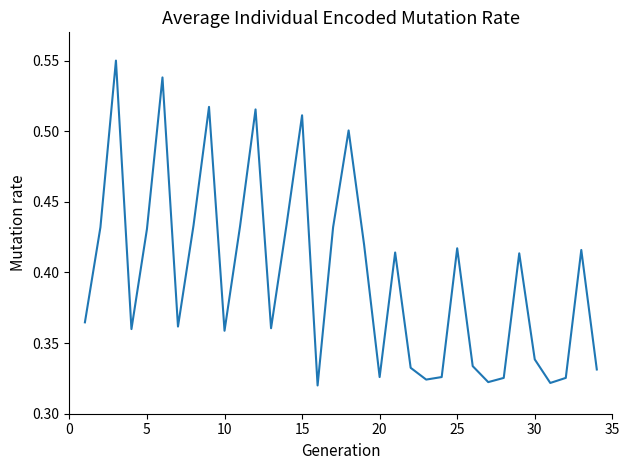

The chart shows a value of 0.2 at 5. True or false?

False